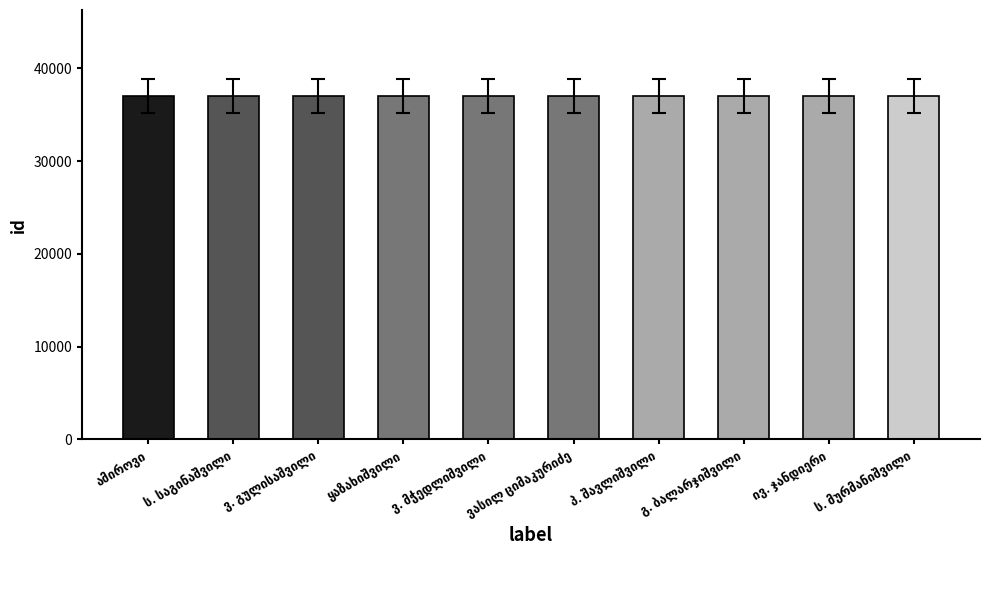

What is the value of the 2nd bar from the left?

37004